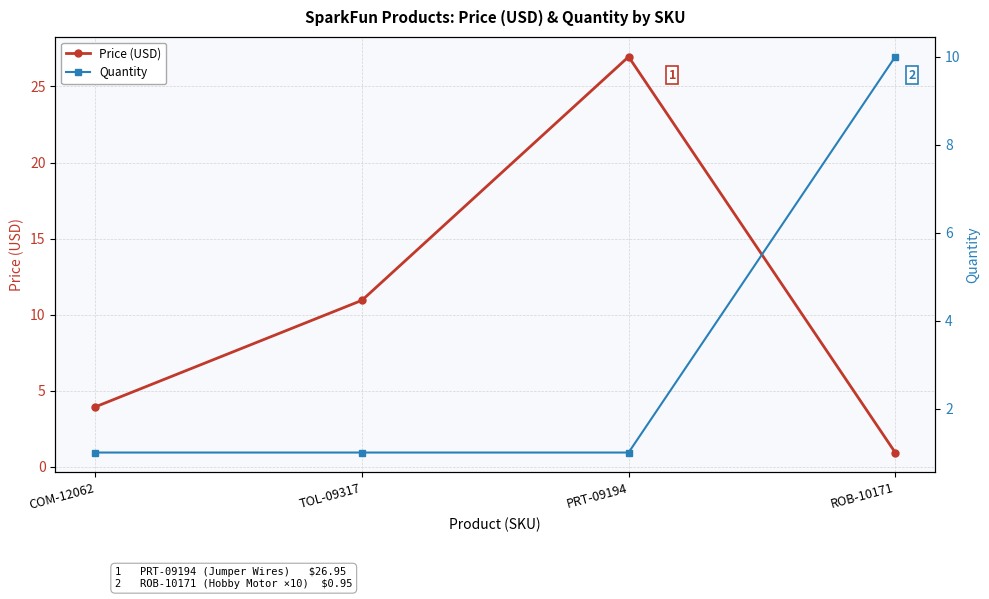

What is the difference between the highest and lowest values at ROB-10171?

9.1